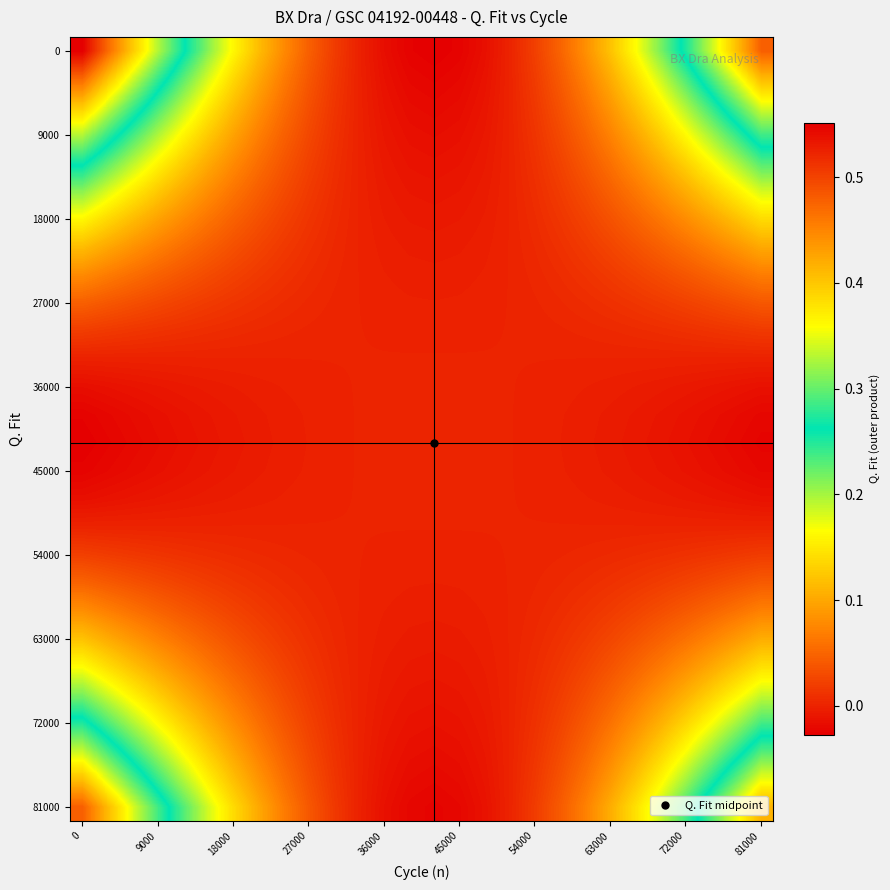

At how many categories does at least one series exceed 0?

28